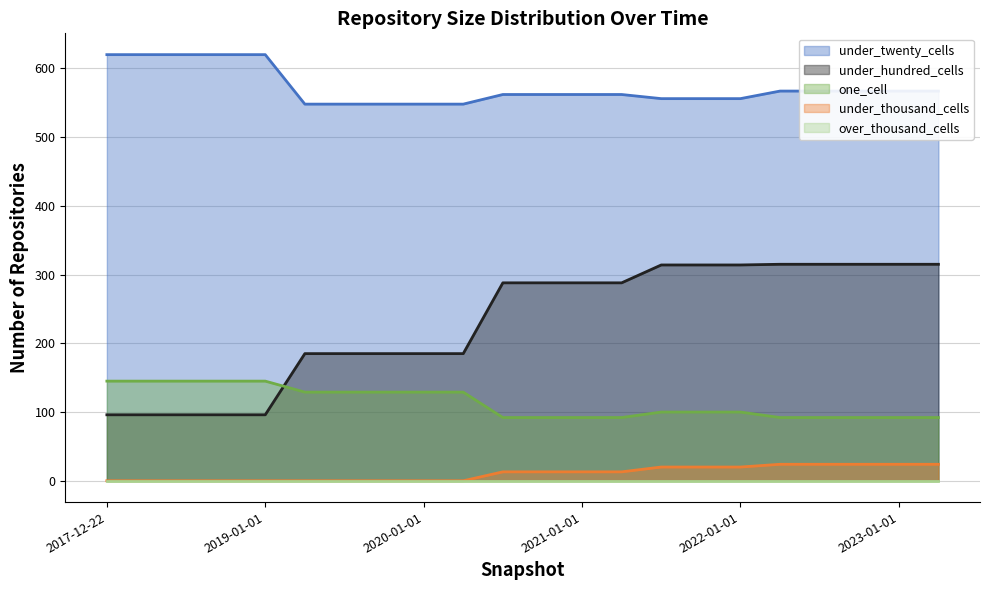

True or false: under_twenty_cells has a value of 620 at 2019-01-01.

True